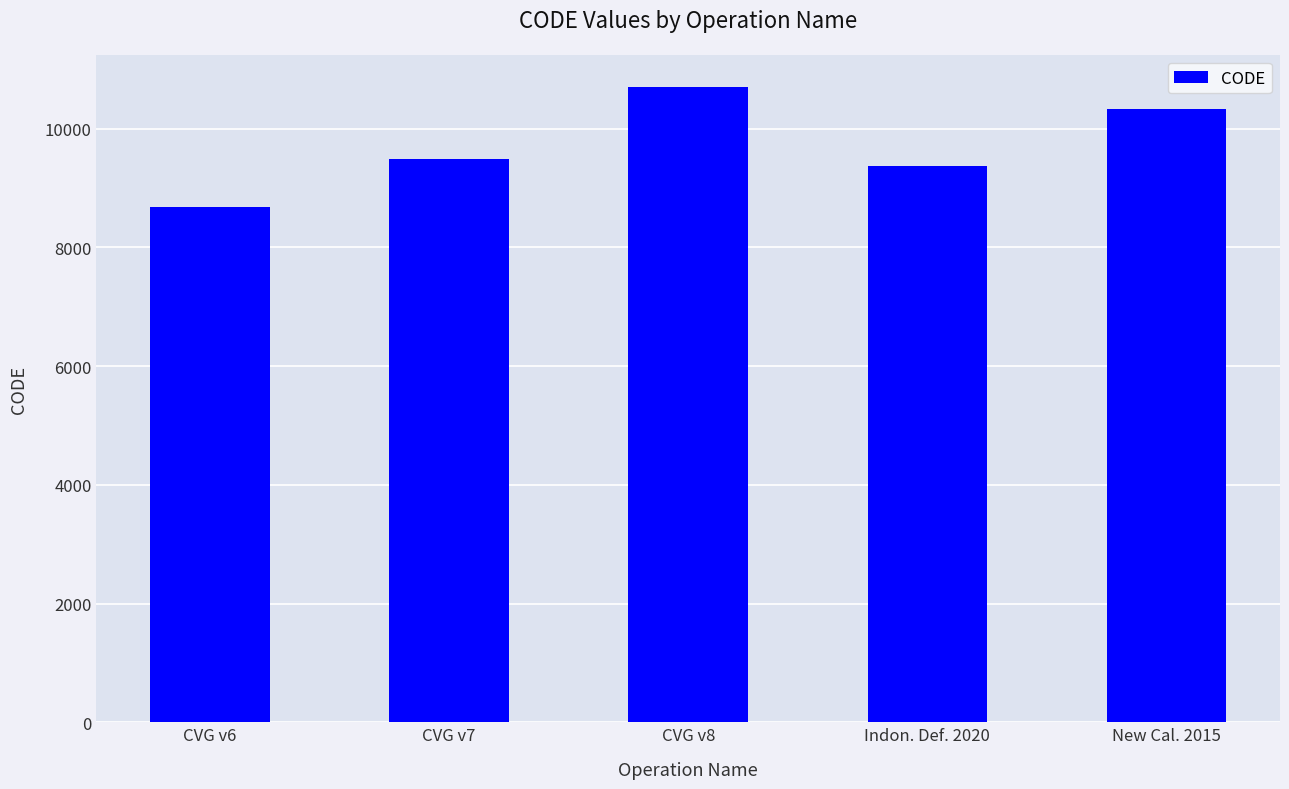

Is it true that the value at CVG v8 is 19109?

False